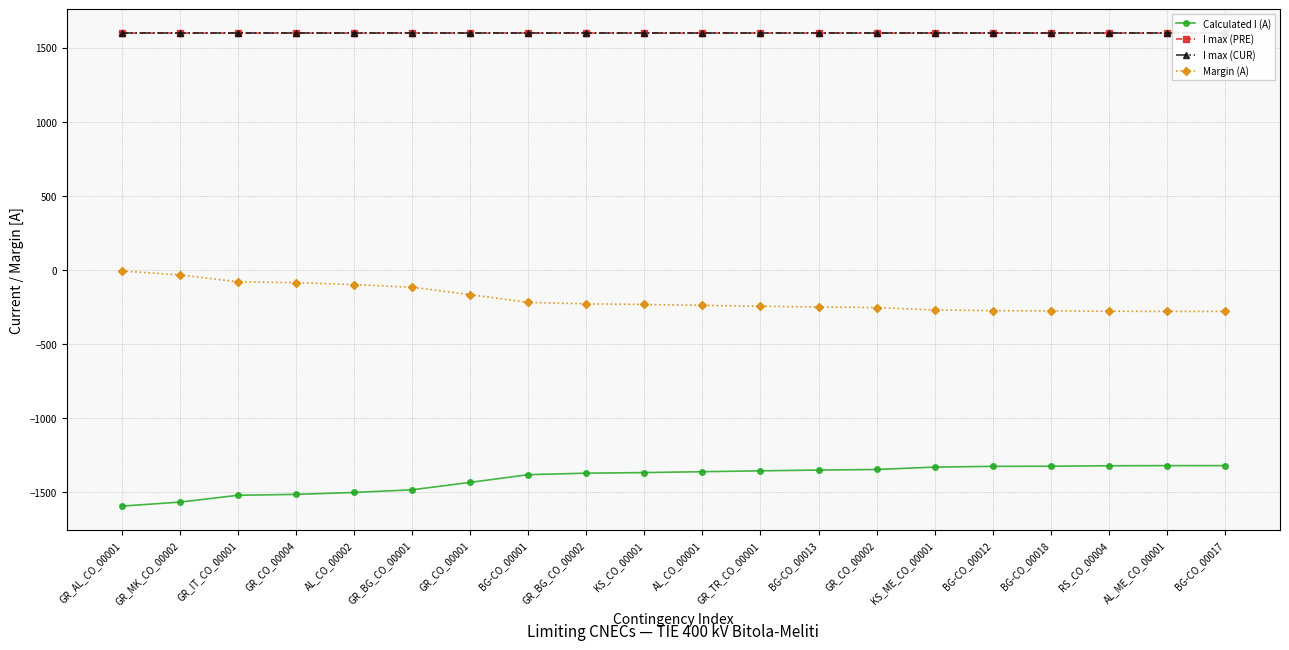

Which category has the lowest value in the Calculated I (A) series?

GR_AL_CO_00001